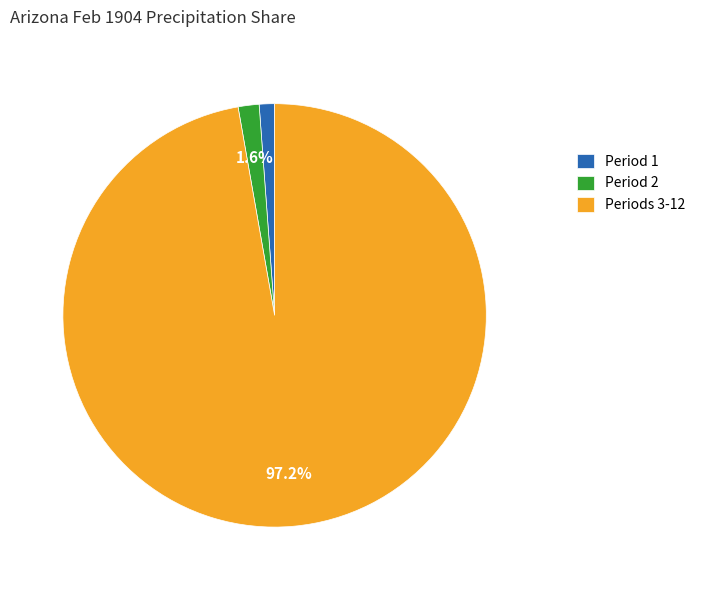

Which category has the biggest portion of the pie?

Periods 3-12